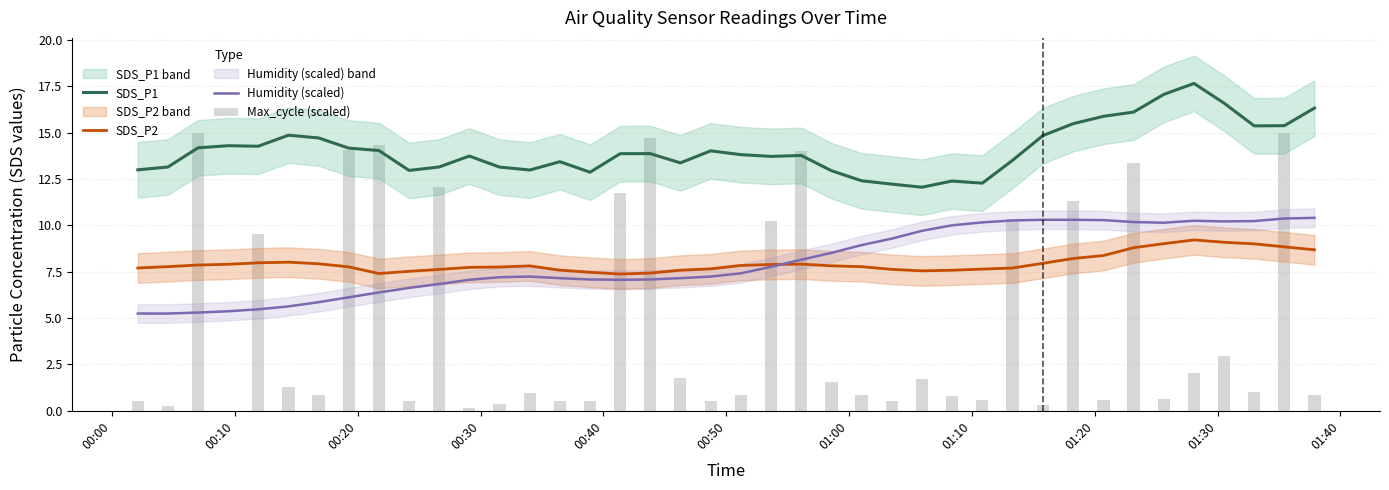

What is the maximum value for SDS_P1?

17.7